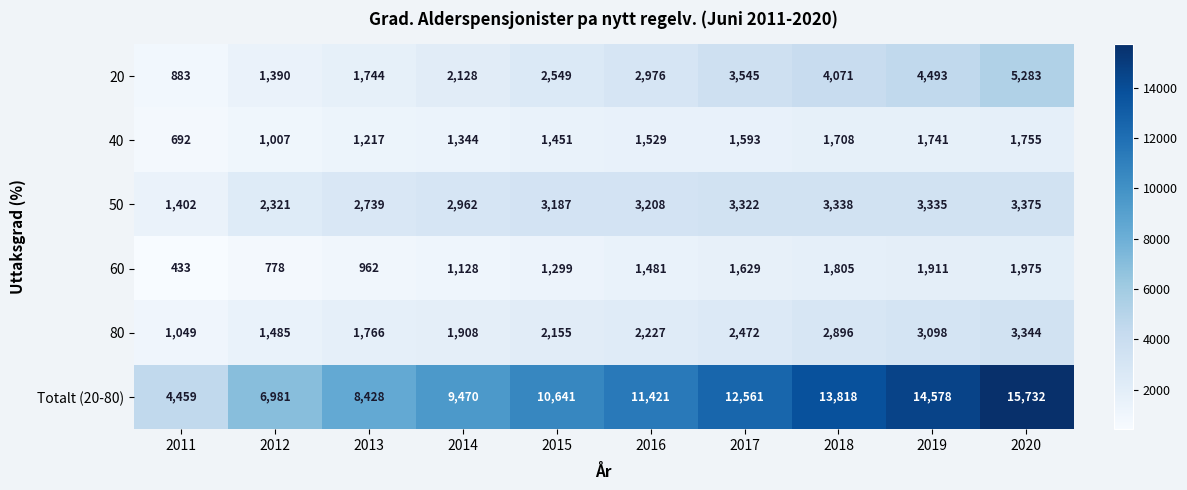

At which category is the sum across all series the highest?

2020